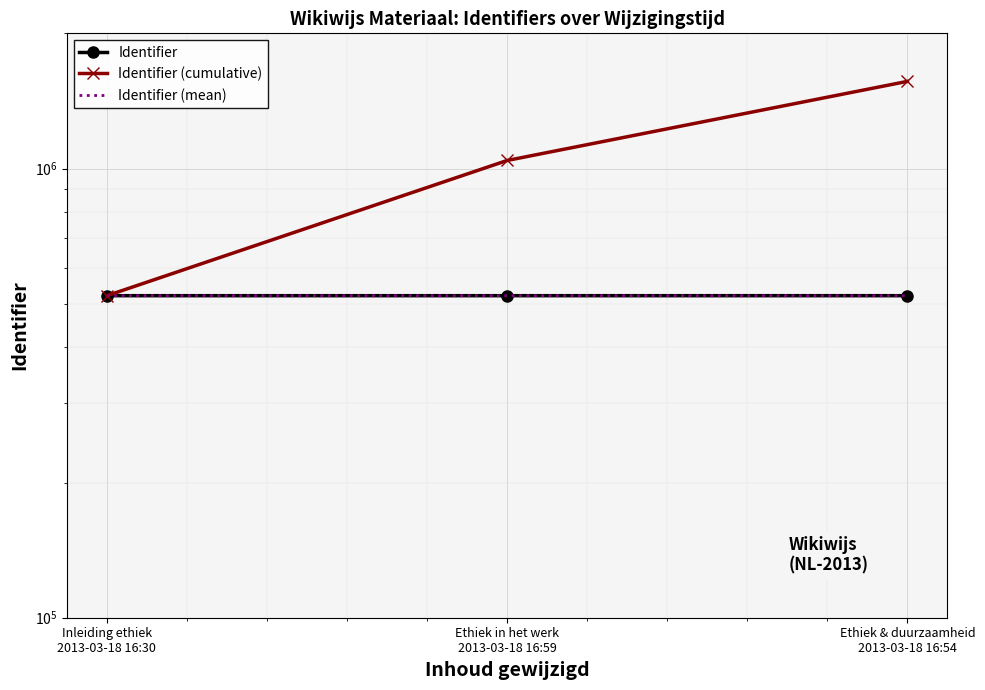

Reading left to right, what are all the values shown in this chart?

Identifier: 521137.0	521138.0	521160.0
Identifier (cumulative): 521137.0	1042275.0	1563435.0
Identifier (mean): 521137.0	521137.5	521145.0